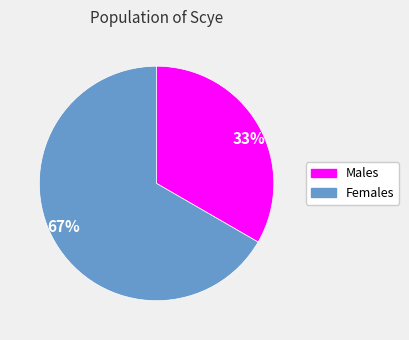

To the nearest percent, what is the average slice percentage?

50%